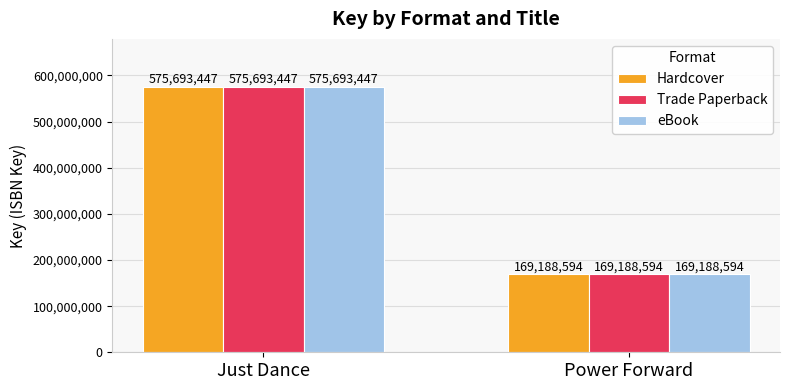

How many bars are there in total?

6